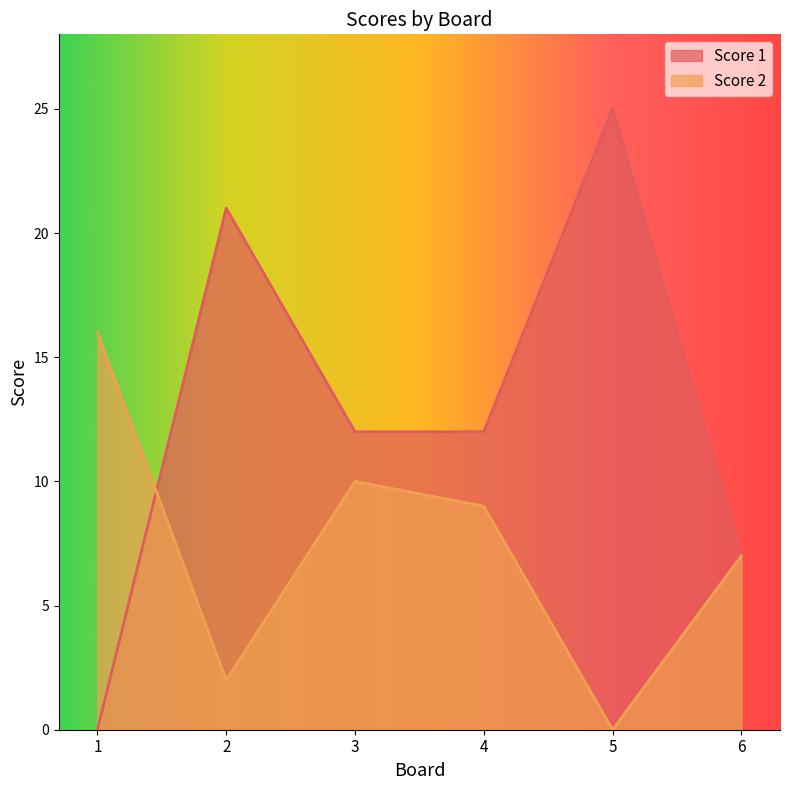

How many series are shown in this chart?

2